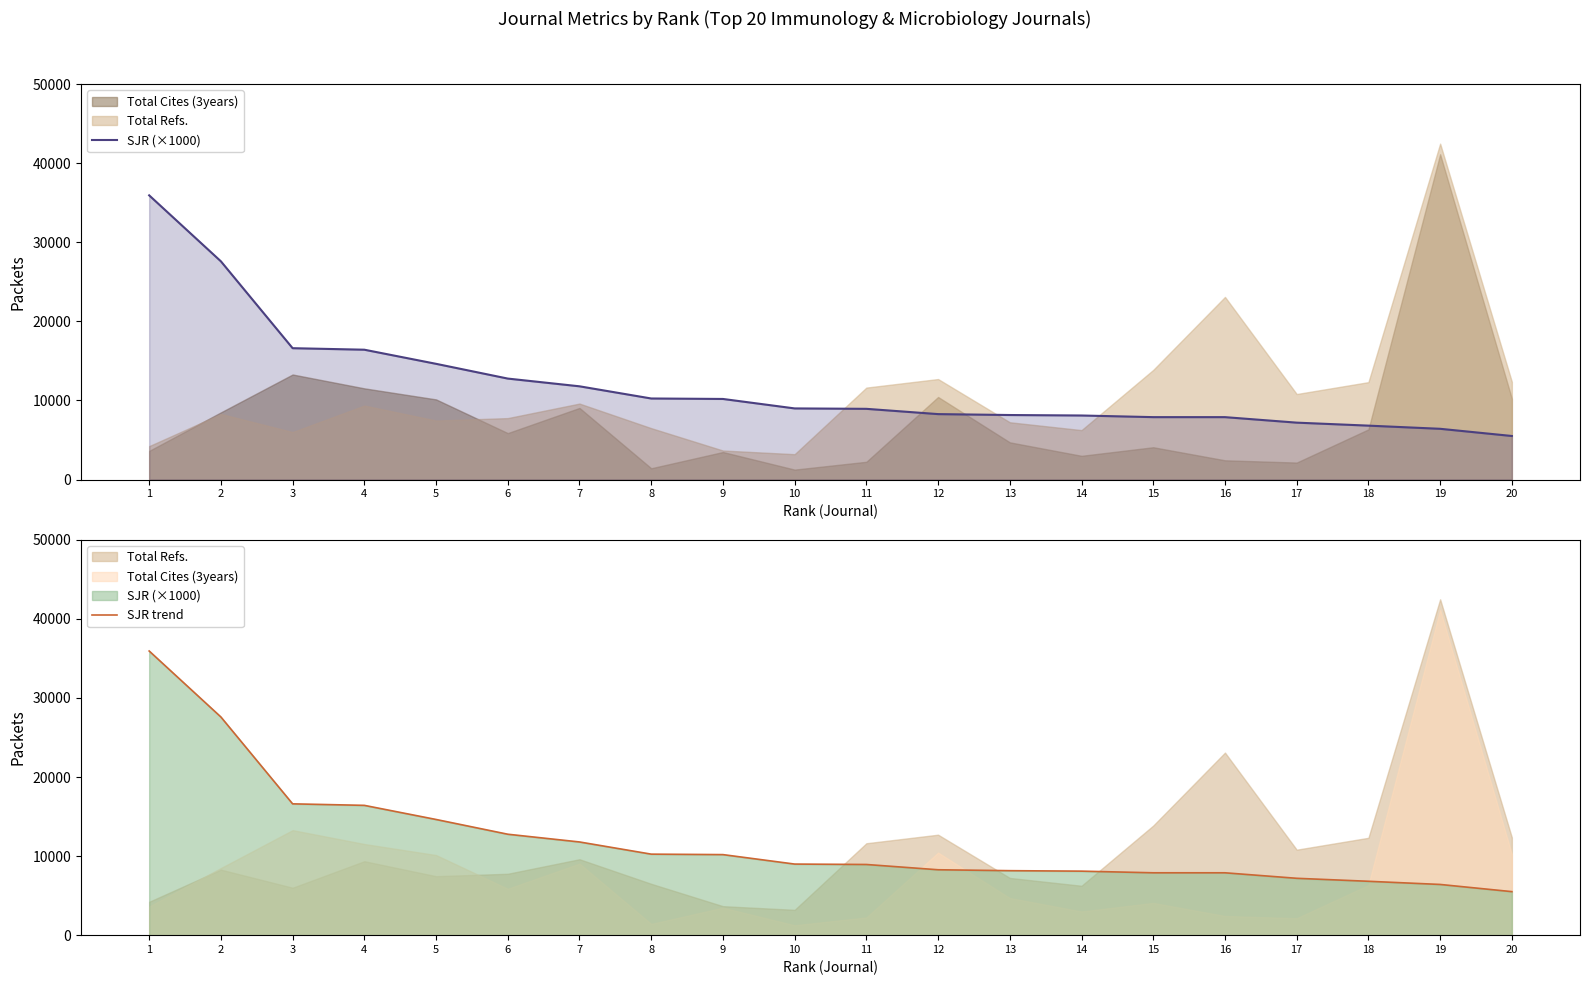

How many lines are shown in the chart?

2